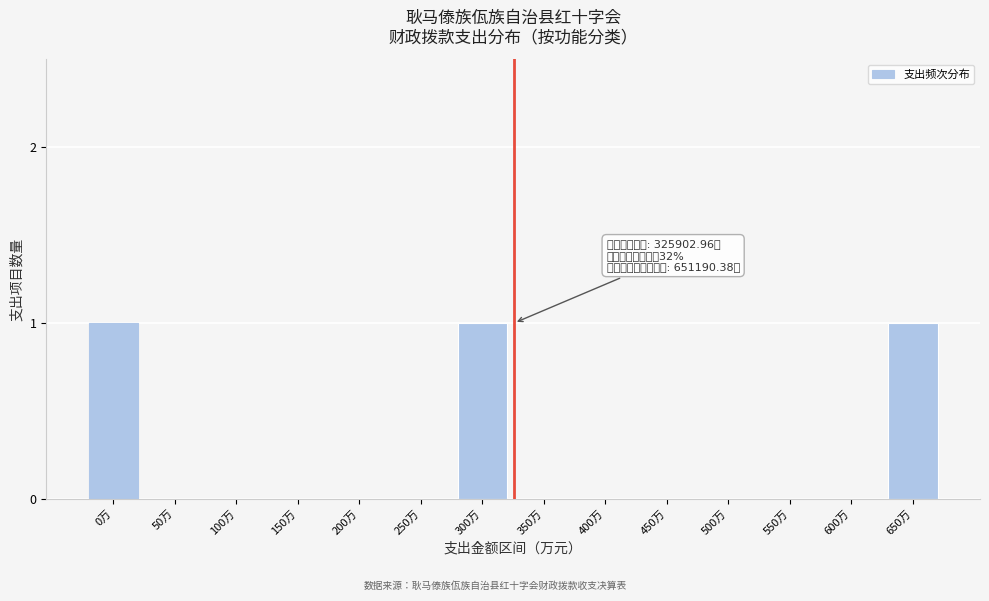

Reading left to right, list all the values displayed in this chart.

0万=1	50万=0	100万=0	150万=0	200万=0	250万=0	300万=1	350万=0	400万=0	450万=0	500万=0	550万=0	600万=0	650万=1